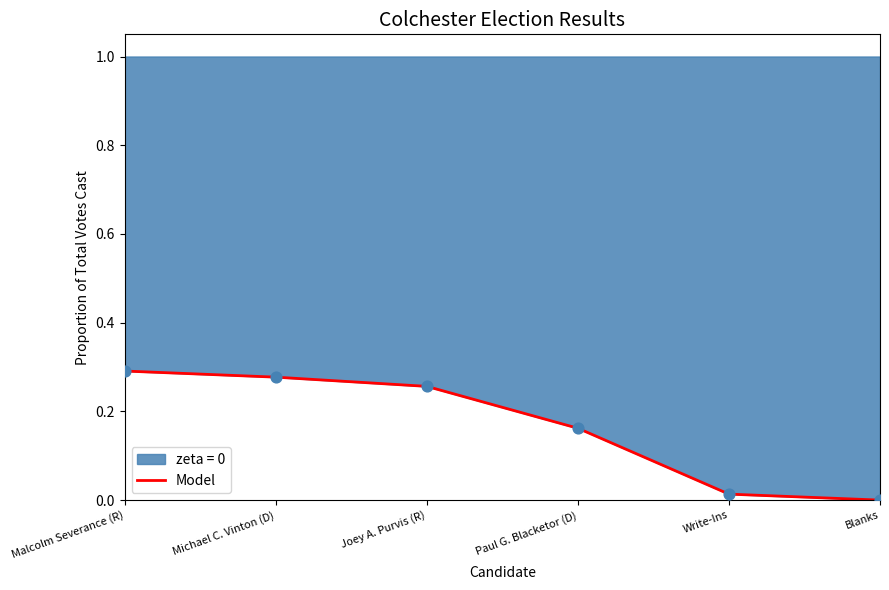

Between Joey A. Purvis (R) and Blanks, which is larger?

Joey A. Purvis (R)